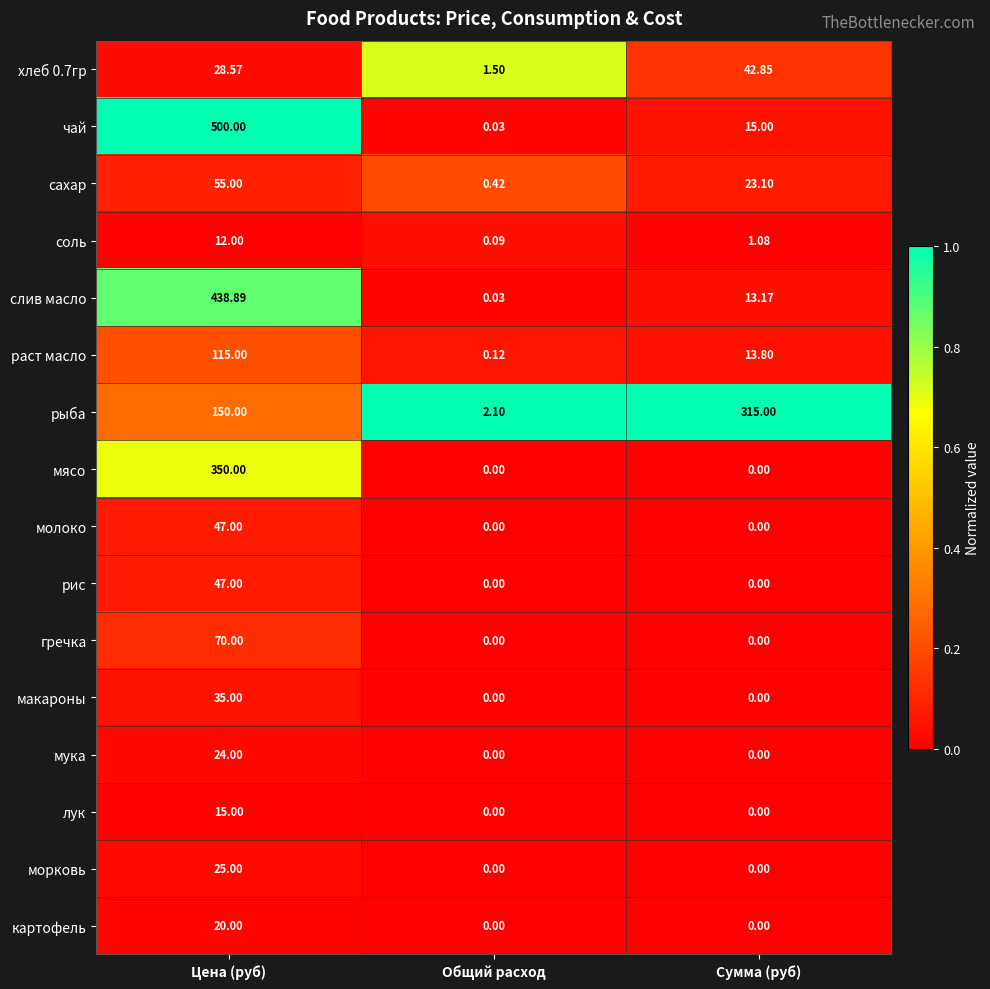

What is the spread (max minus min) of values at Общий расход?

2.1